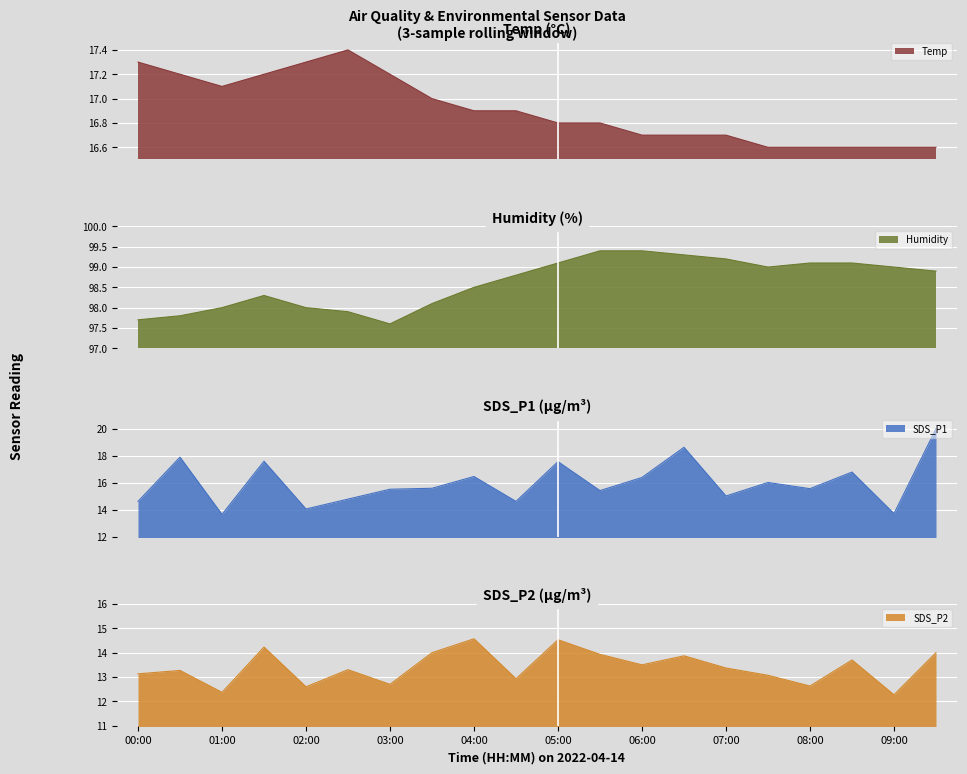

In SDS_P1, how many points are lower than both neighbors (excluding endpoints)?

7